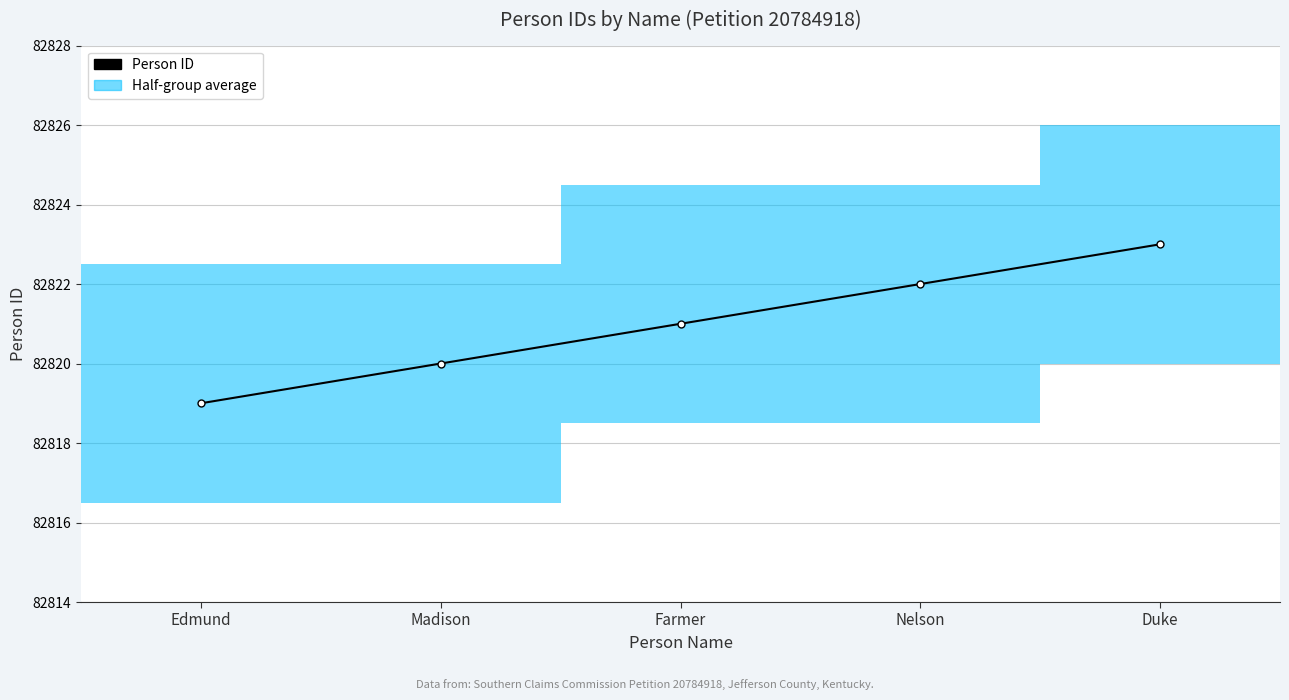

How many data points are less than 82821?

2